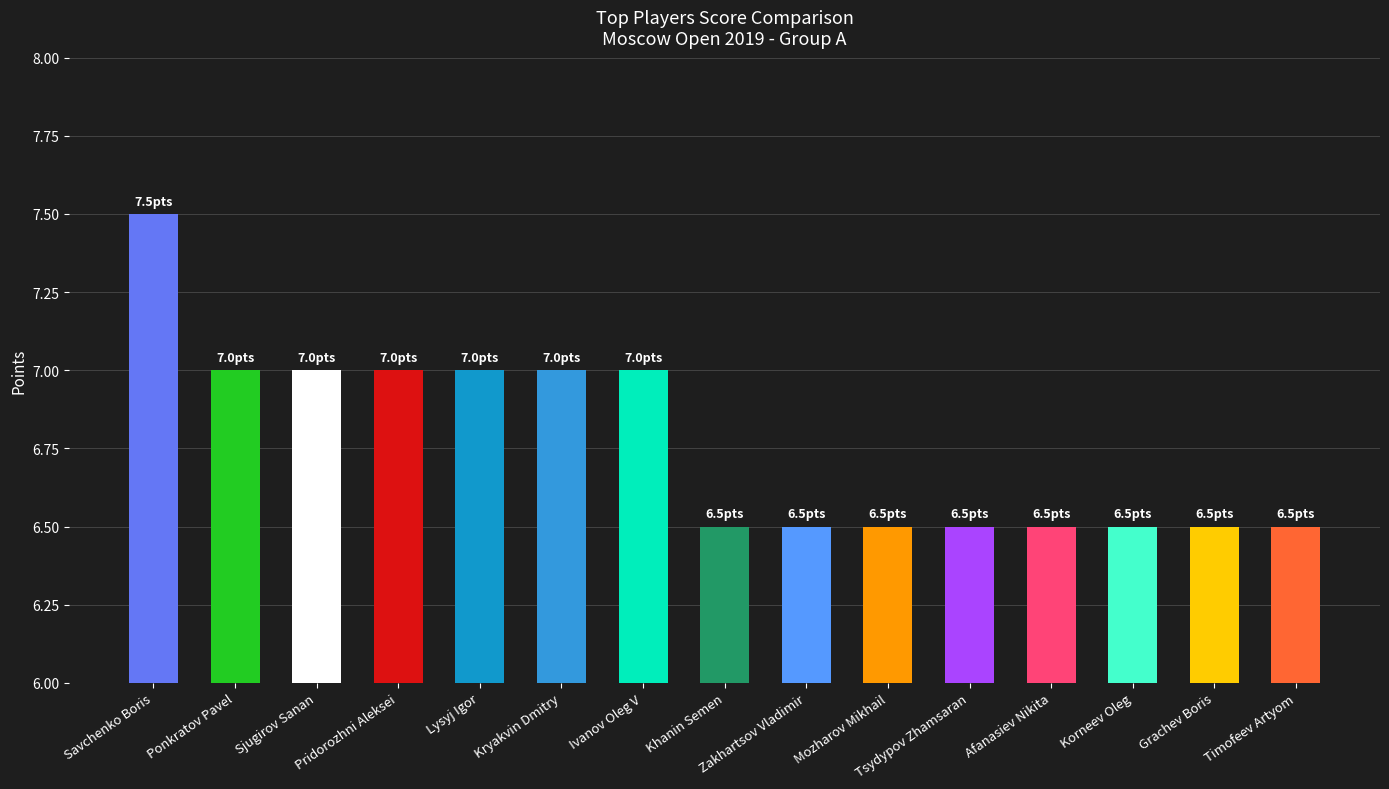

Rank the categories by value from lowest to highest.

Khanin Semen, Zakhartsov Vladimir, Mozharov Mikhail, Tsydypov Zhamsaran, Afanasiev Nikita, Korneev Oleg, Grachev Boris, Timofeev Artyom, Ponkratov Pavel, Sjugirov Sanan, Pridorozhni Aleksei, Lysyj Igor, Kryakvin Dmitry, Ivanov Oleg V, Savchenko Boris